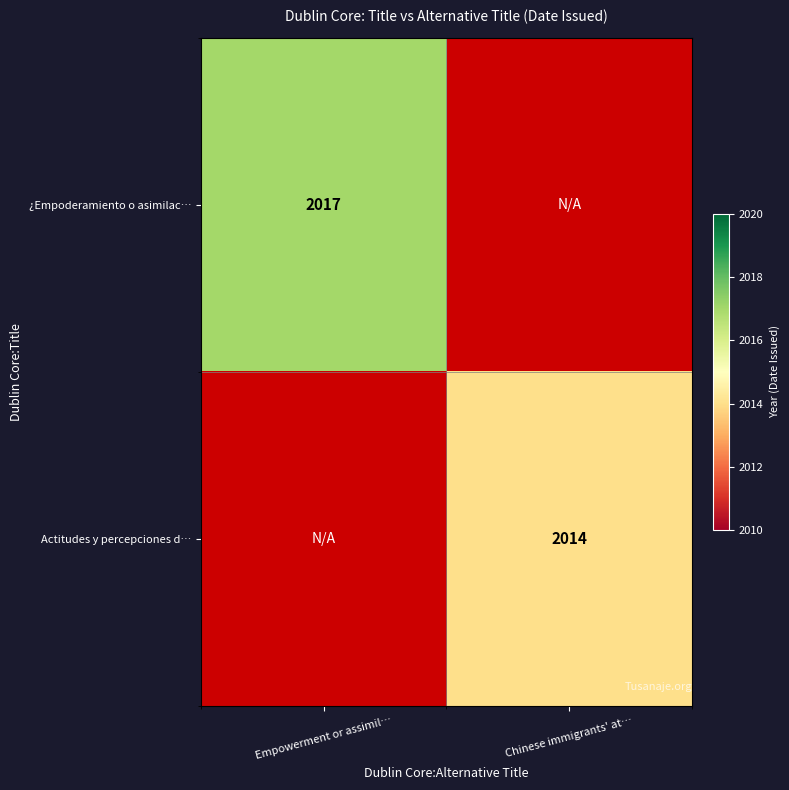

True or false: Actitudes y percepciones d… has a value of 3093 at Chinese immigrants' at….

False